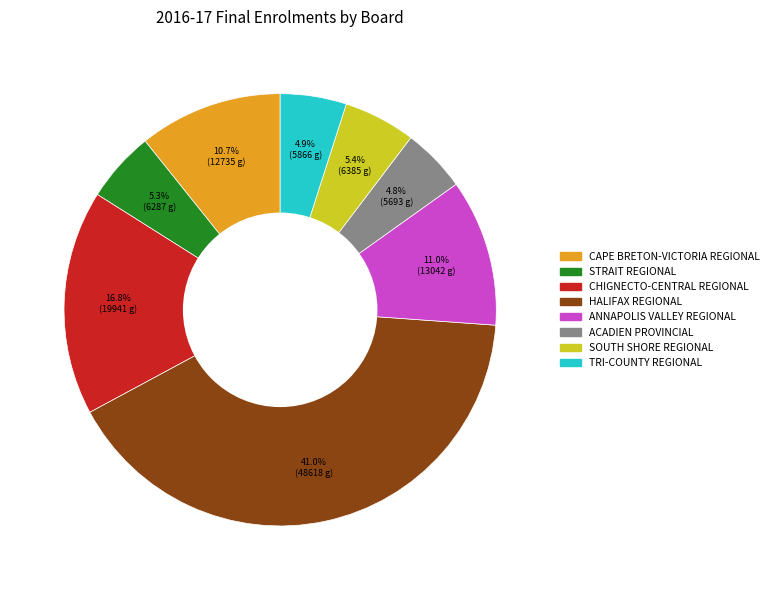

What percentage is the ANNAPOLIS VALLEY REGIONAL slice, to the nearest percent?

11%